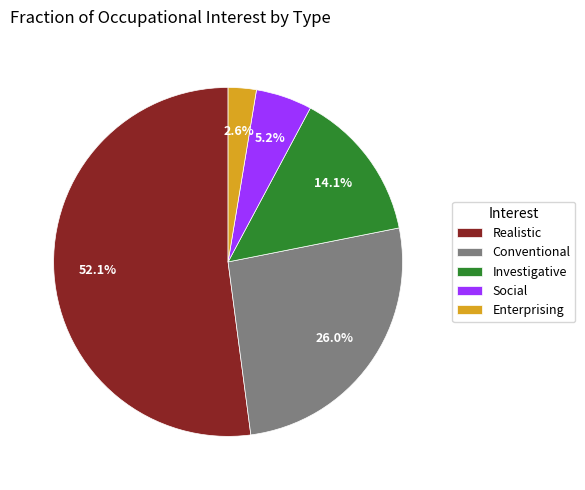

What portion of the pie excludes Realistic?

47.9%